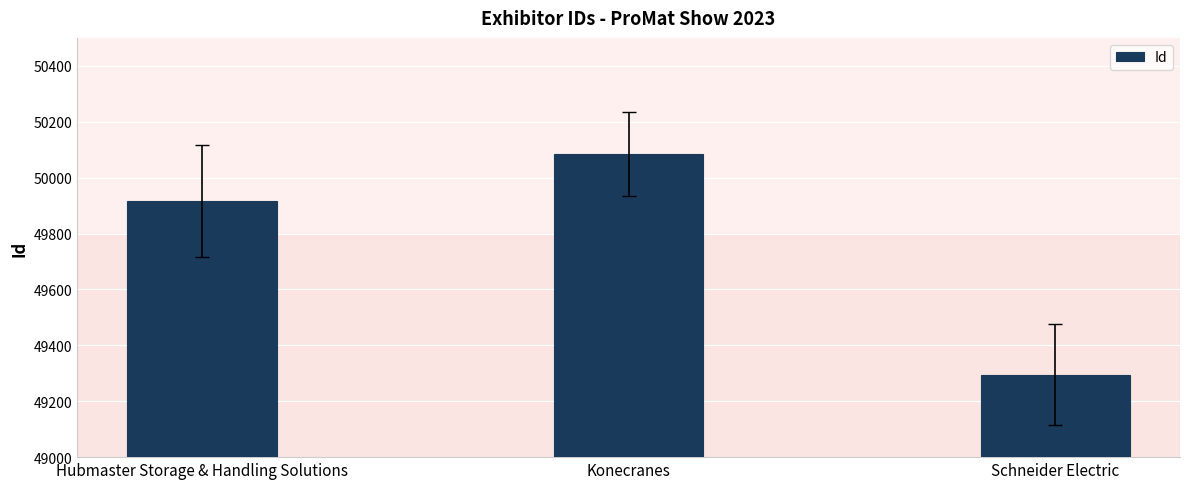

What is the change in value from Hubmaster Storage & Handling Solutions to Schneider Electric?

-620